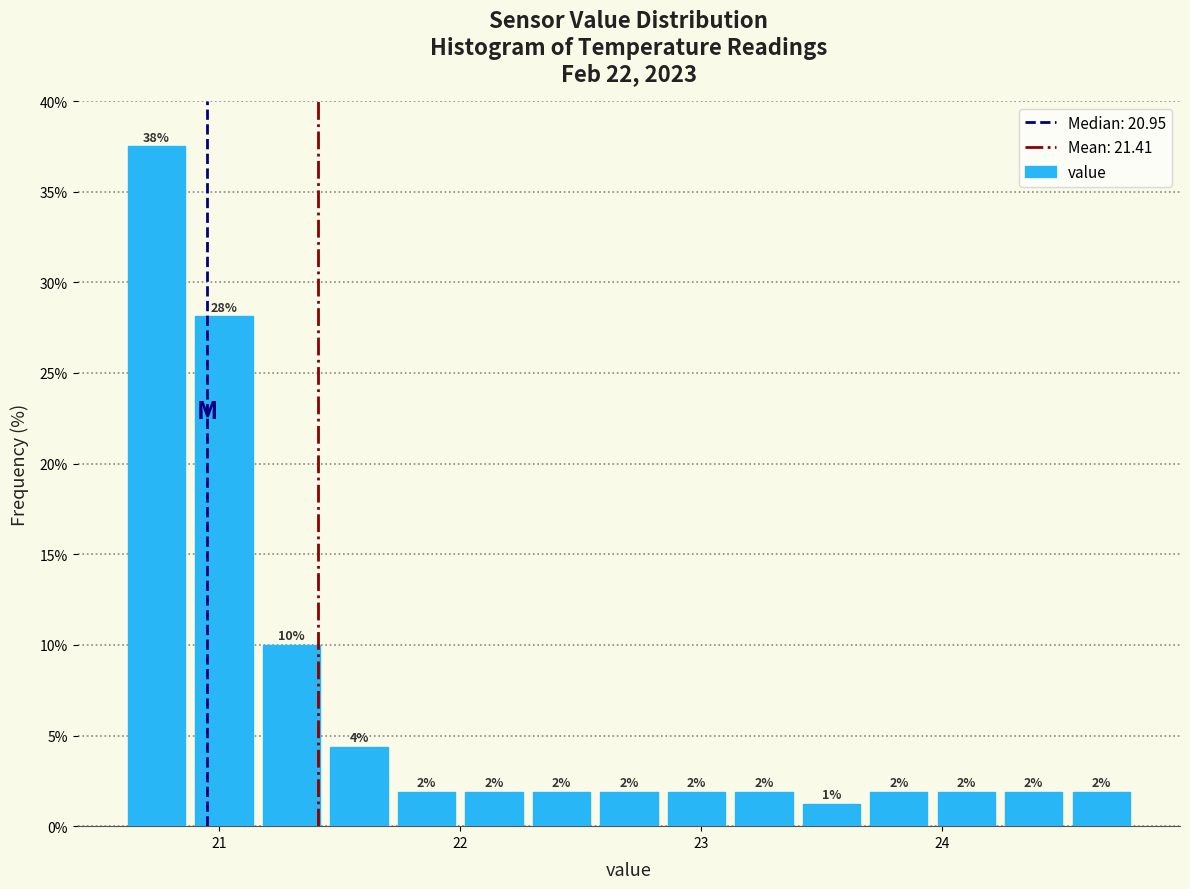

Around what value on the x-axis is the tallest bar? Give the approximate position of its centre, as read against the axis.

20.7